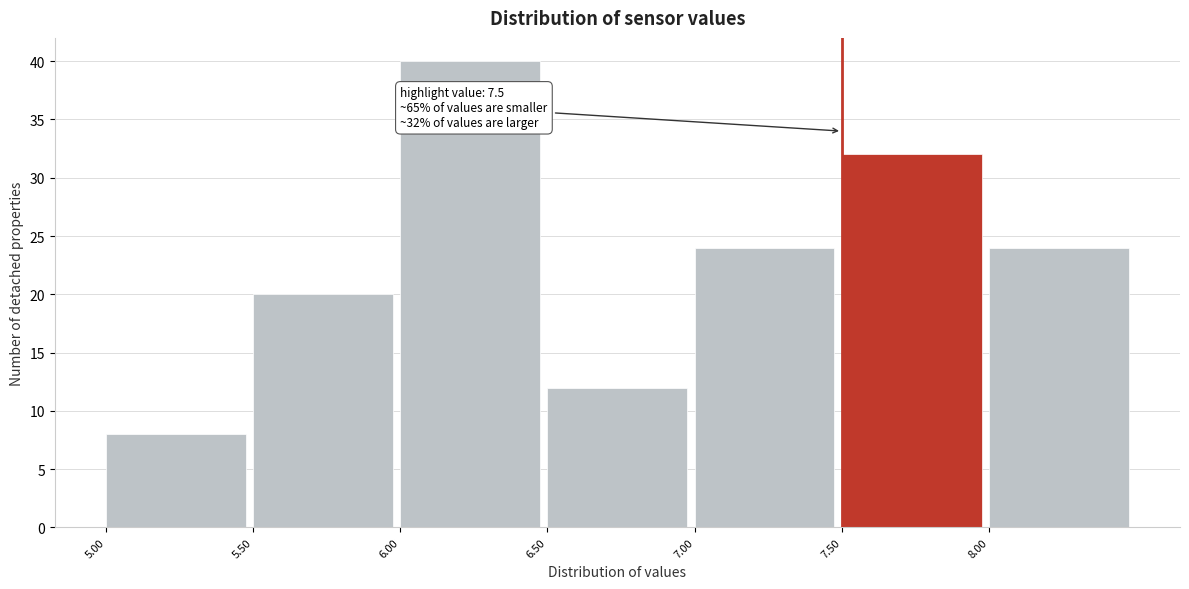

Which range on the x-axis has the tallest bar?

6.0 to 6.5